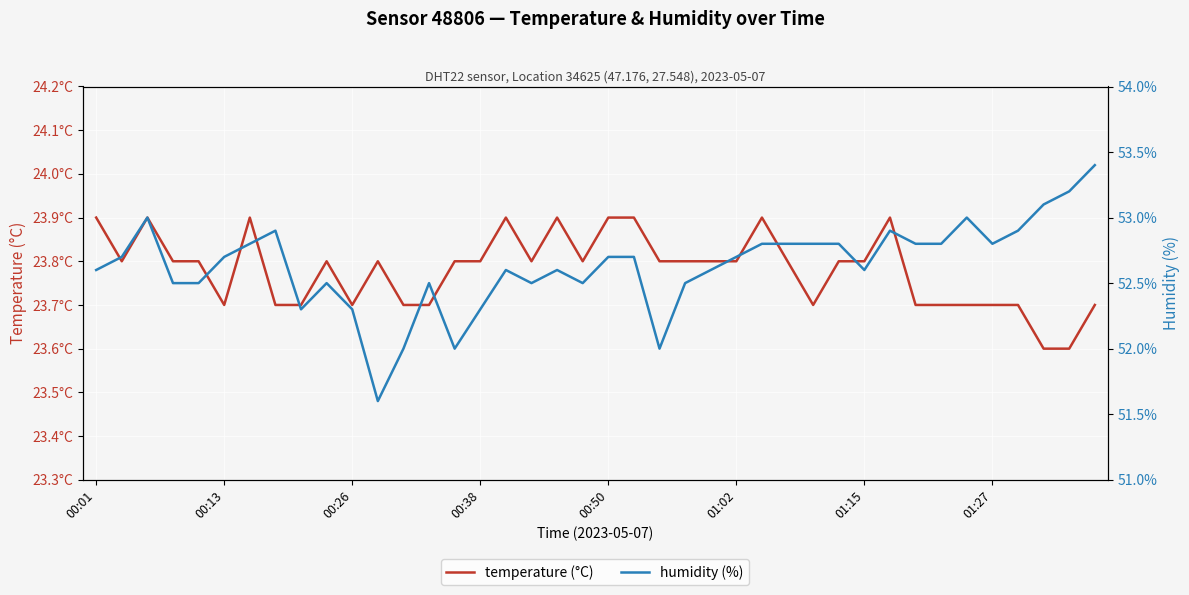

At how many categories does at least one series exceed 38?

40